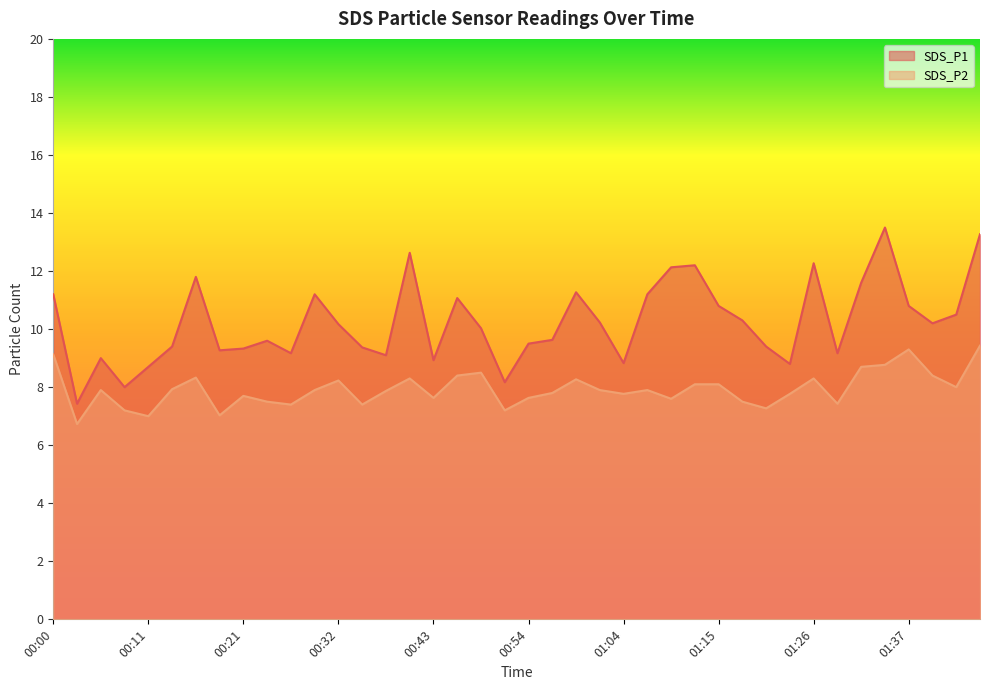

True or false: SDS_P1 and SDS_P2 intersect in this chart.

False